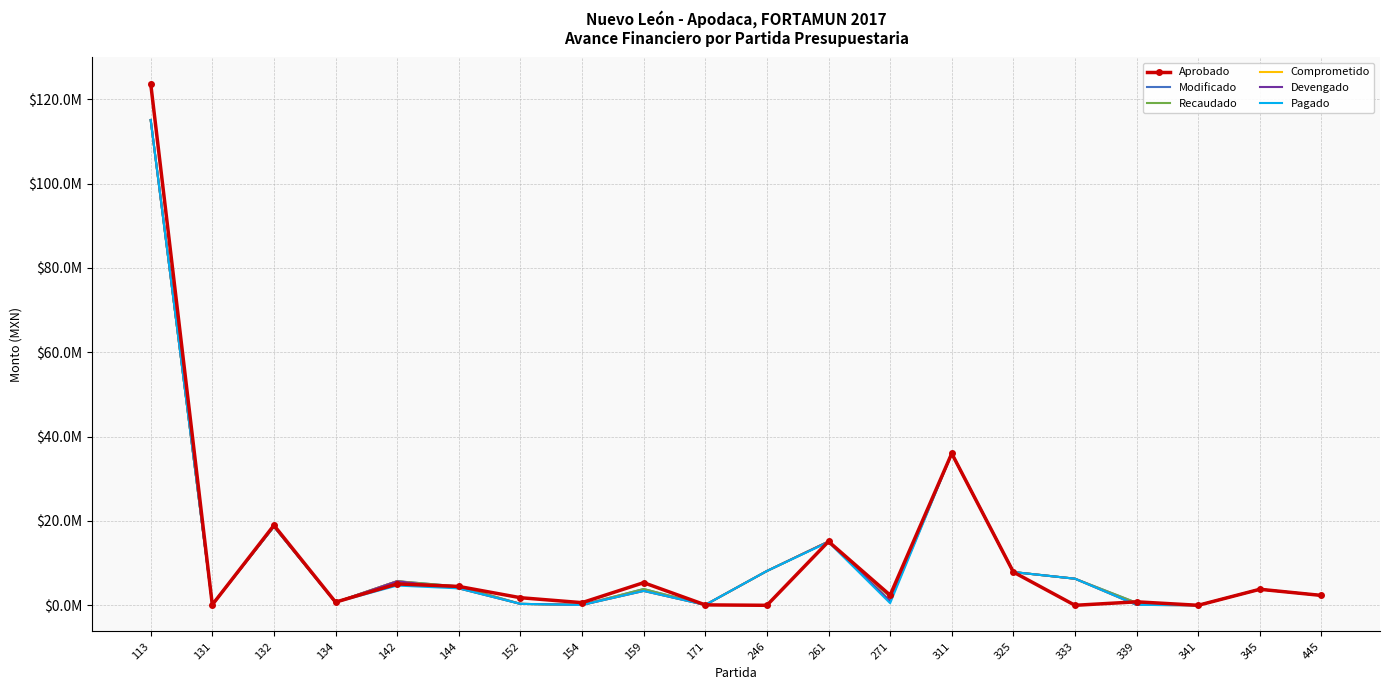

True or false: Recaudado has more than 1 points higher than both neighbors.

True